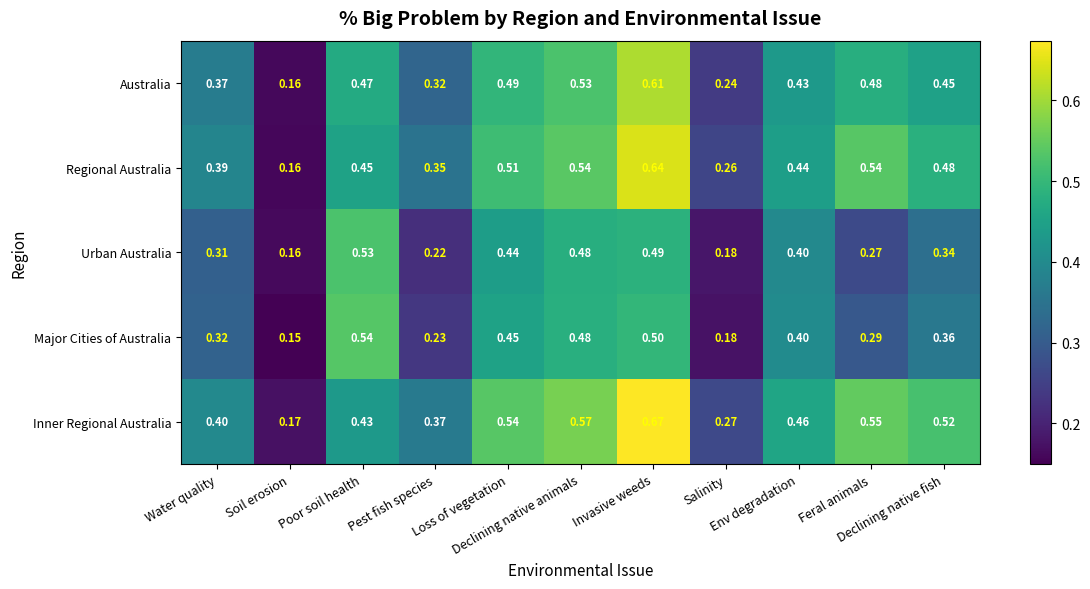

List the series in order of their peak value, highest first.

Inner Regional Australia, Regional Australia, Australia, Major Cities of Australia, Urban Australia